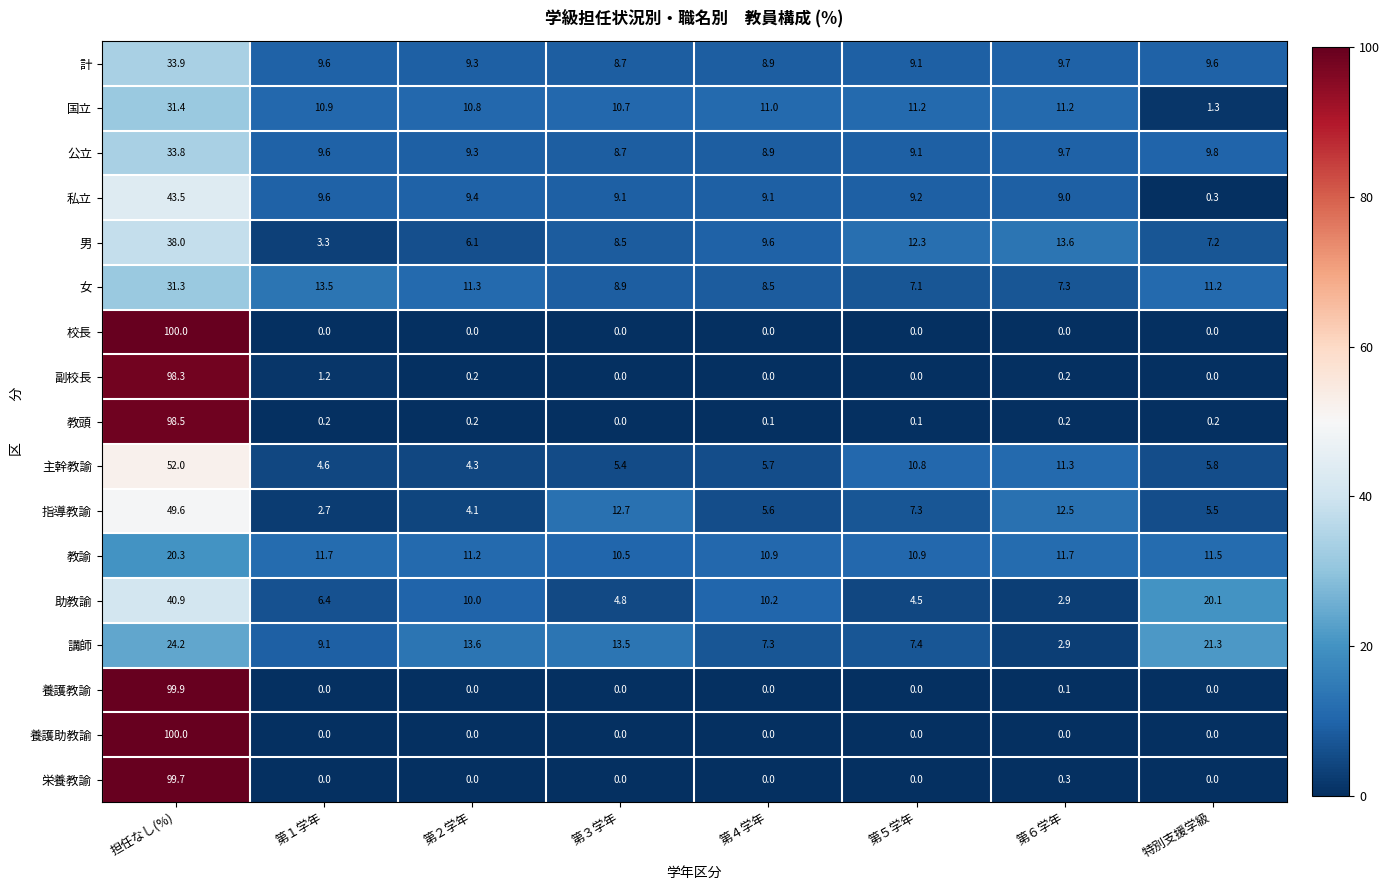

Which label corresponds to the largest value in the chart?

担任なし(%)